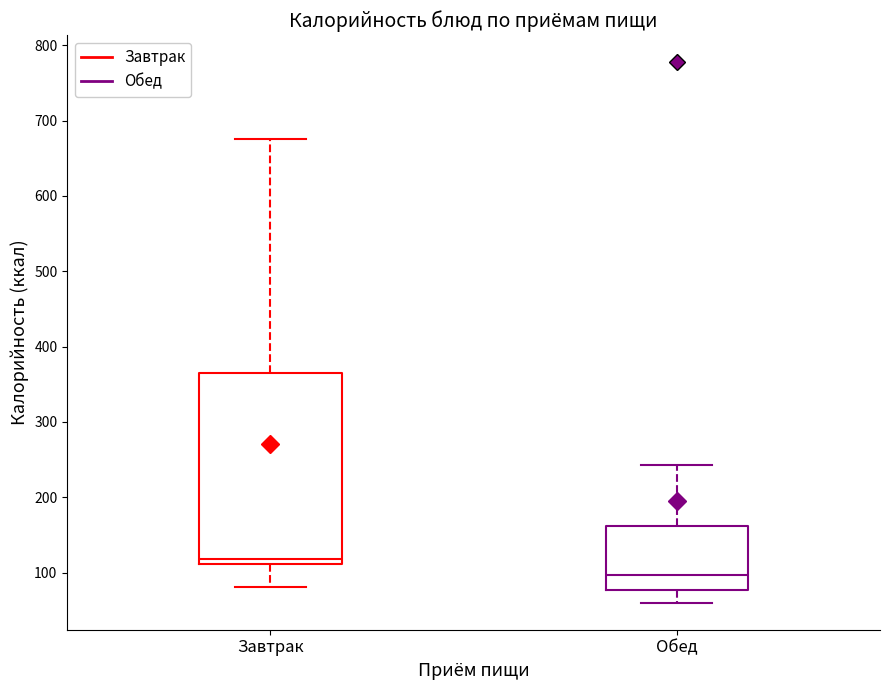

Reading left to right, transcribe this box plot: for each box, give where its median line is, the range the box spans, and where its two whiskers end, as read against the y-axis. The values are not printed on the chart, so give them approximately, as read against the axis.

Завтрак: median 120, box 110 to 360, whiskers 80 to 680
Обед: median 100, box 80 to 160, whiskers 60 to 240